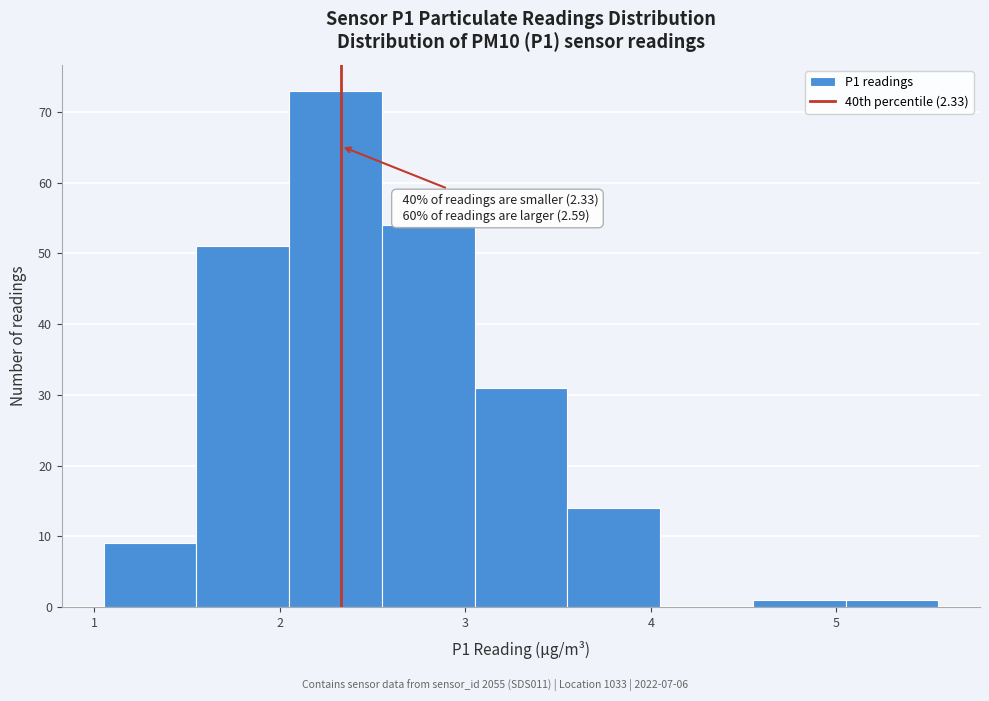

Which range on the x-axis has the tallest bar?

2.05 to 2.55